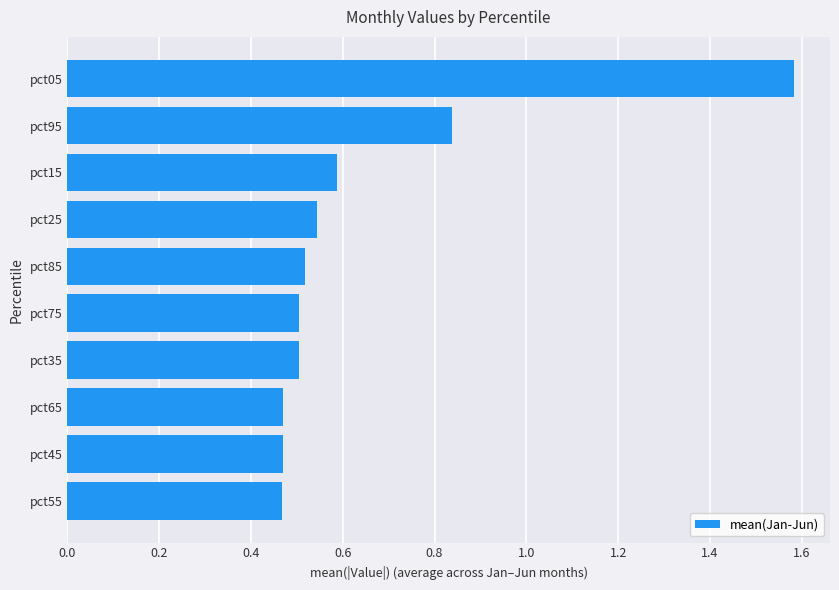

What is the sum of all values?

6.5